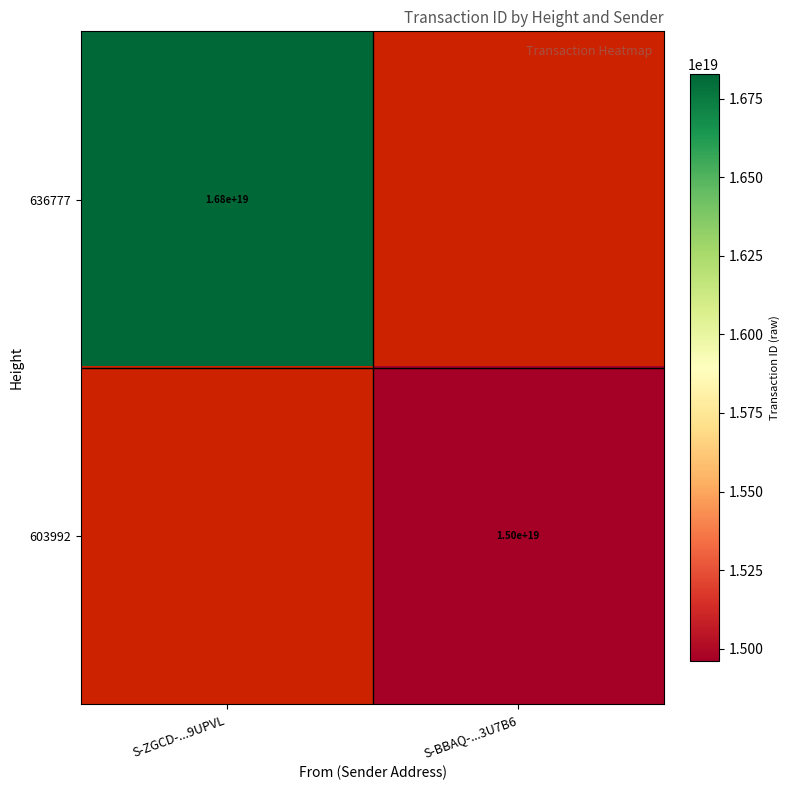

Is it true that 636777 equals 16800000000000000000 at S-ZGCD-...9UPVL?

True